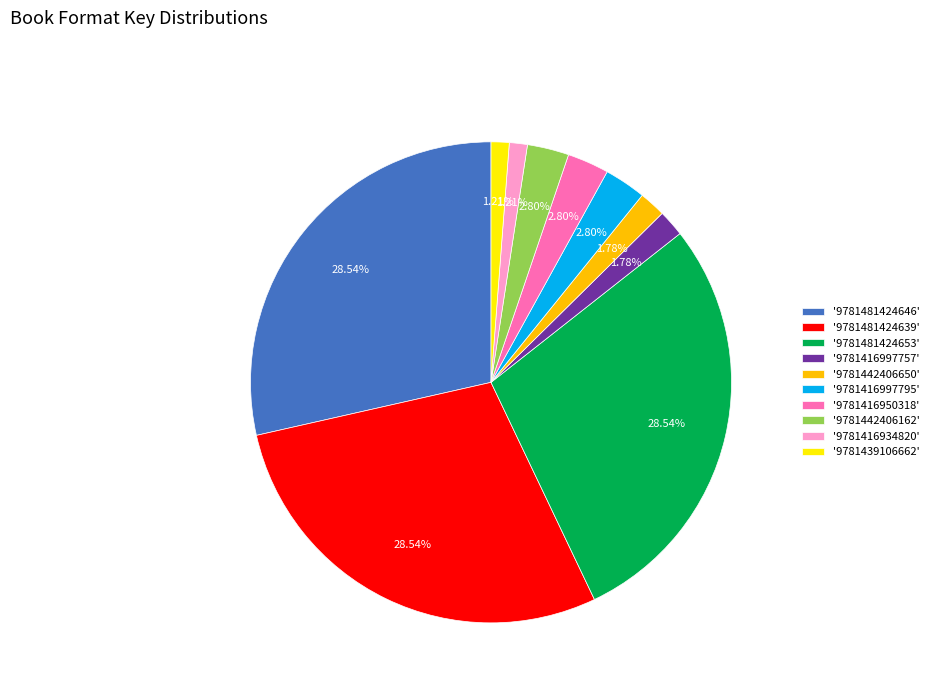

Is there any slice that represents more than half of the pie?

No